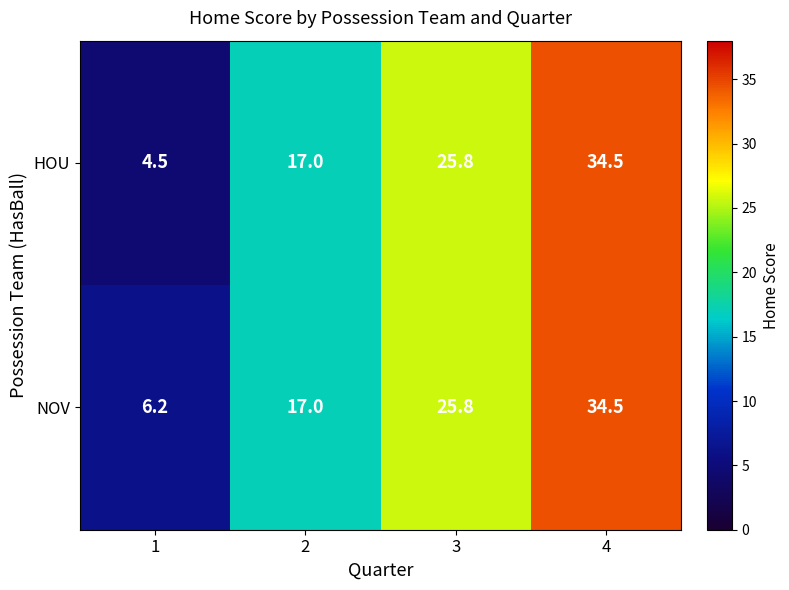

How many data points in HOU are less than 25?

2